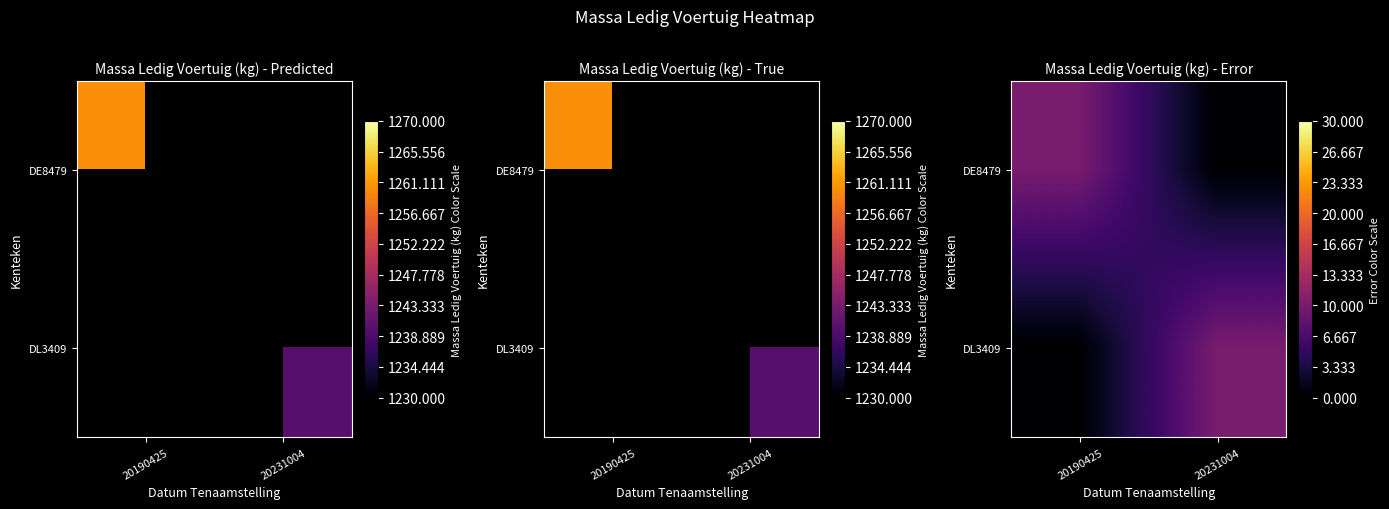

Which label corresponds to the largest value in the chart?

20190425